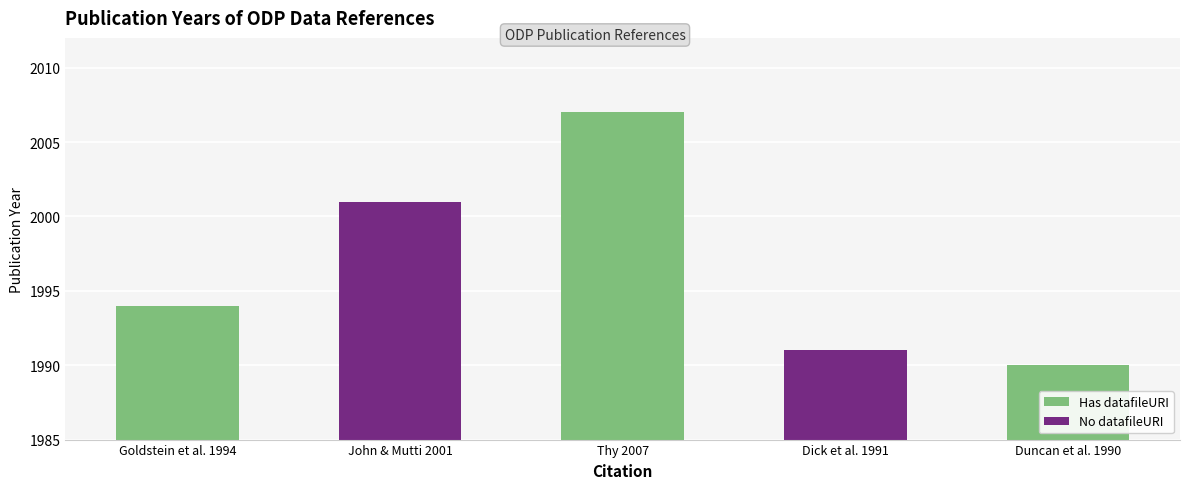

What is the difference between the second highest and minimum values?

11